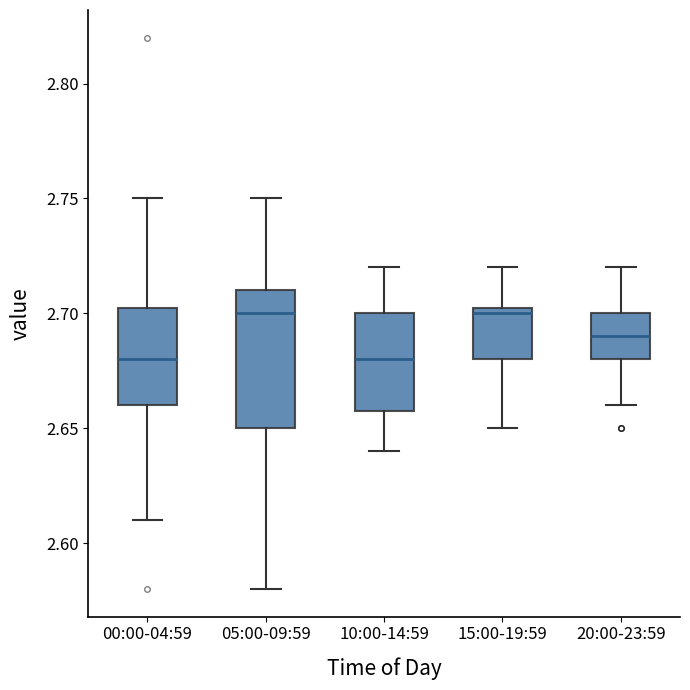

Reading left to right, read every box against the y-axis: the position of its median line, the range the box covers, and the ends of its whiskers. The values are not printed on the chart, so give them approximately, as read against the axis.

00:00-04:59: median 2.680, box 2.660 to 2.705, whiskers 2.610 to 2.750
05:00-09:59: median 2.700, box 2.650 to 2.710, whiskers 2.580 to 2.750
10:00-14:59: median 2.680, box 2.660 to 2.700, whiskers 2.640 to 2.720
15:00-19:59: median 2.700, box 2.680 to 2.705, whiskers 2.650 to 2.720
20:00-23:59: median 2.690, box 2.680 to 2.700, whiskers 2.660 to 2.720